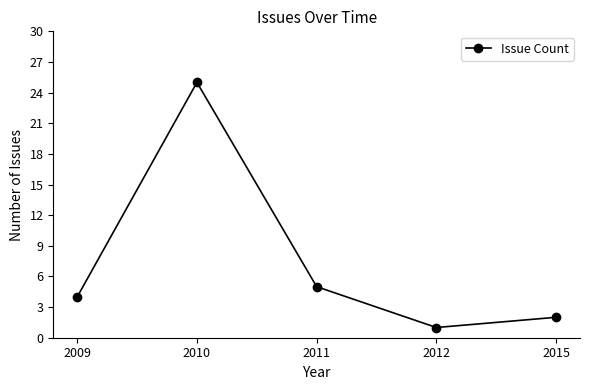

What is the maximum value shown in the chart?

25